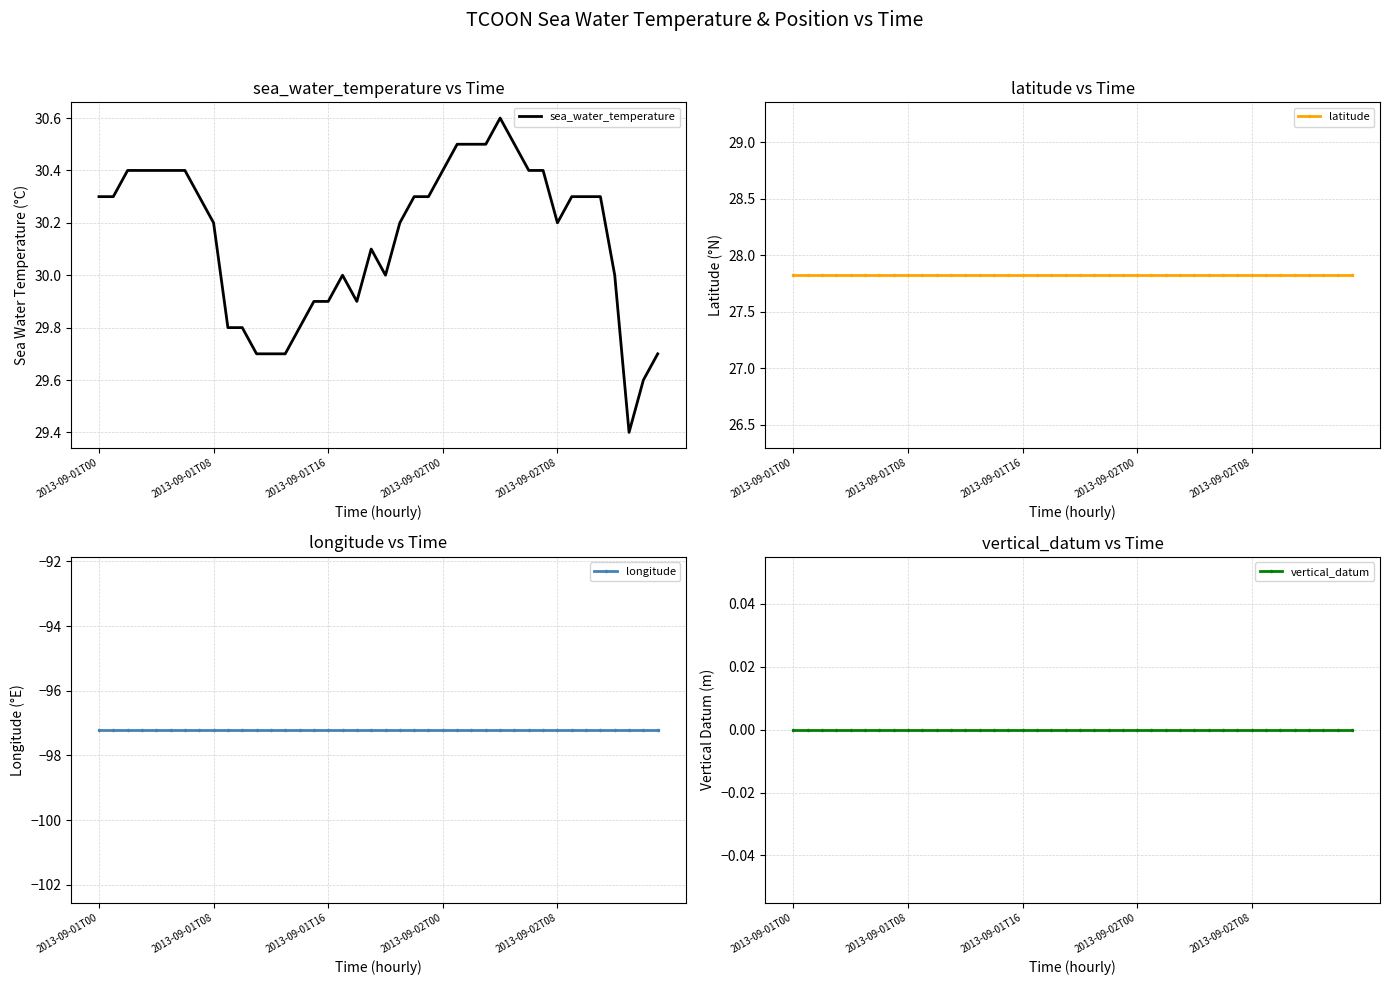

What is the sum of all sea_water_temperature values?

1205.8